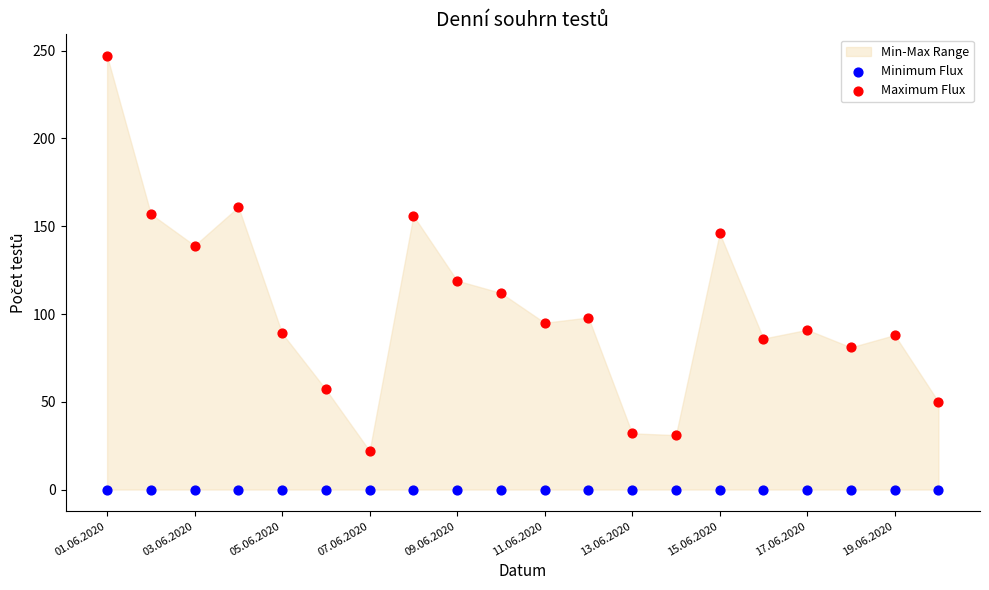

Which series reaches the minimum Y coordinate?

Minimum Flux